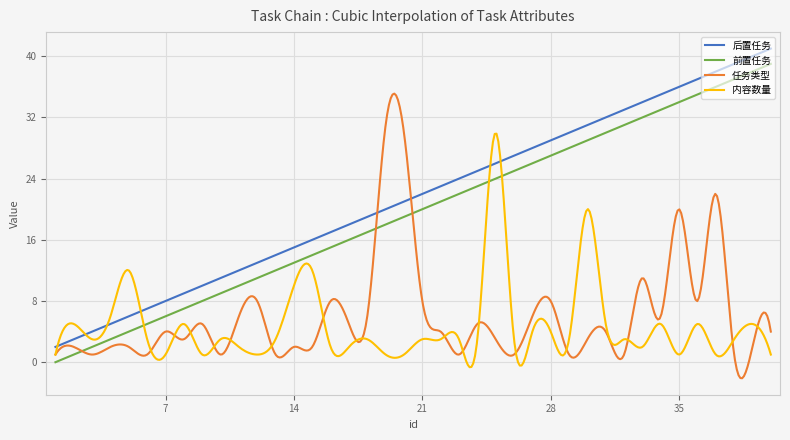

Rank the series by their maximum value, from lowest to highest.

内容数量, 任务类型, 前置任务, 后置任务